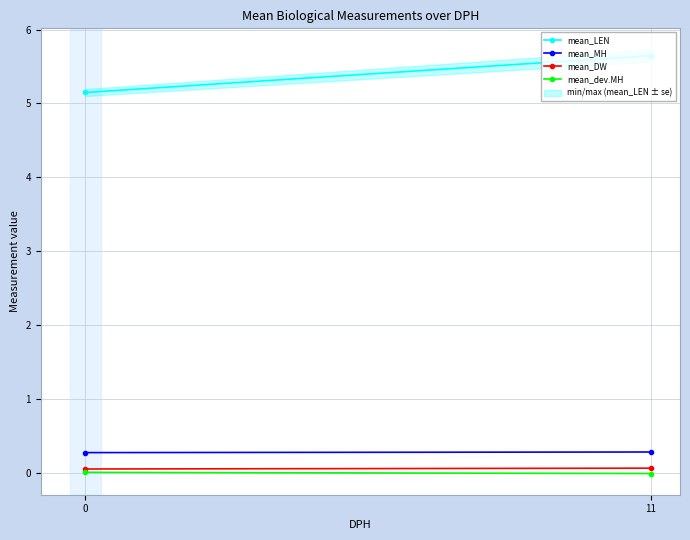

Reading left to right, what are all the values shown in this chart?

mean_LEN: 0=5.1	11=5.6
mean_MH: 0=0.3	11=0.3
mean_DW: 0=0.1	11=0.1
mean_dev.MH: 0=0.0	11=-0.0